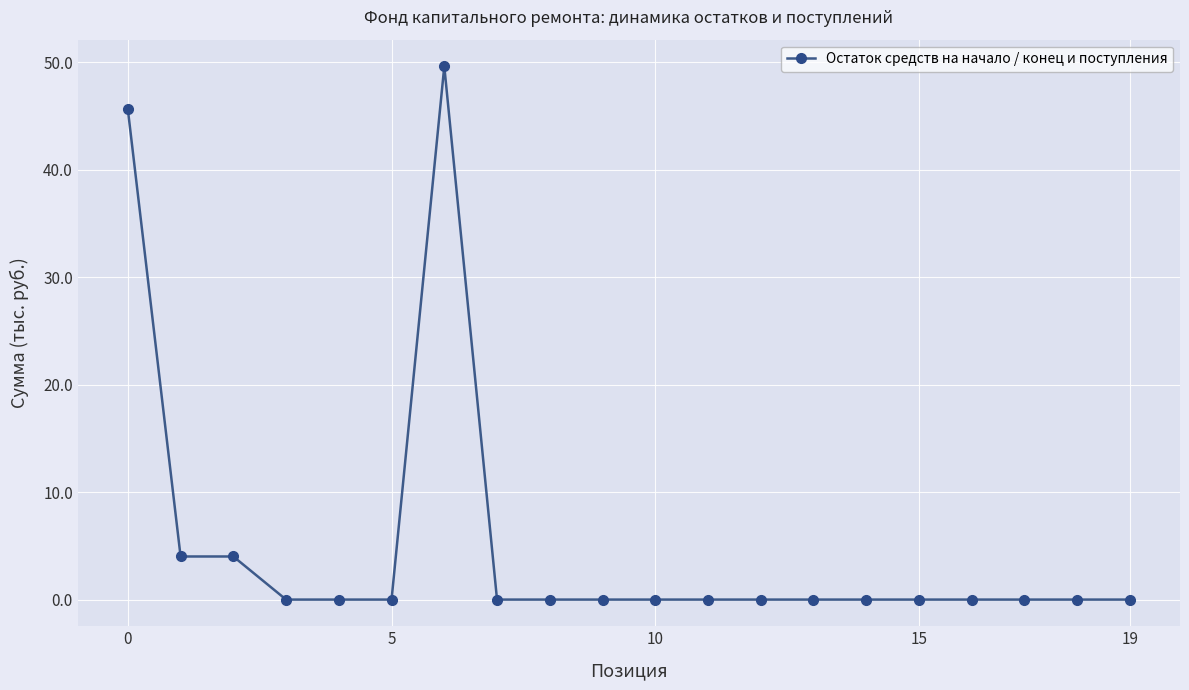

What is the difference between the maximum and minimum values?

49.6